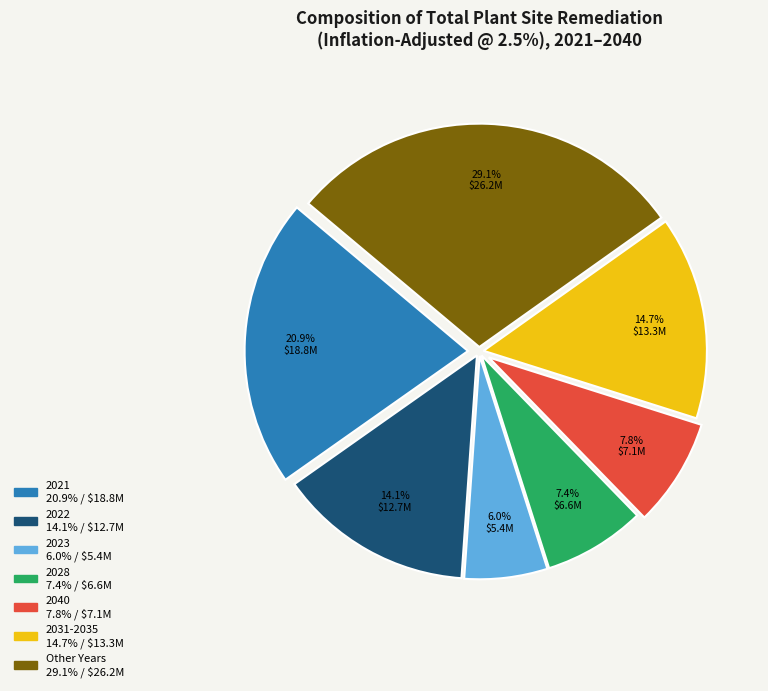

Is there any slice that represents more than half of the pie?

No